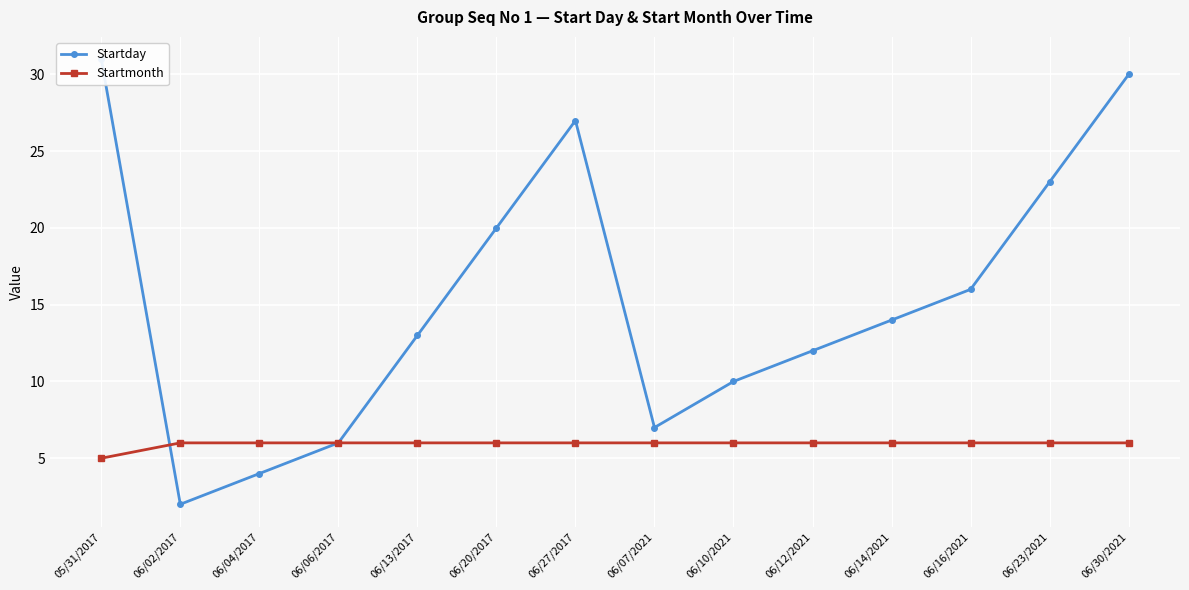

The value of Startday at 06/12/2021 is 6. True or false?

False